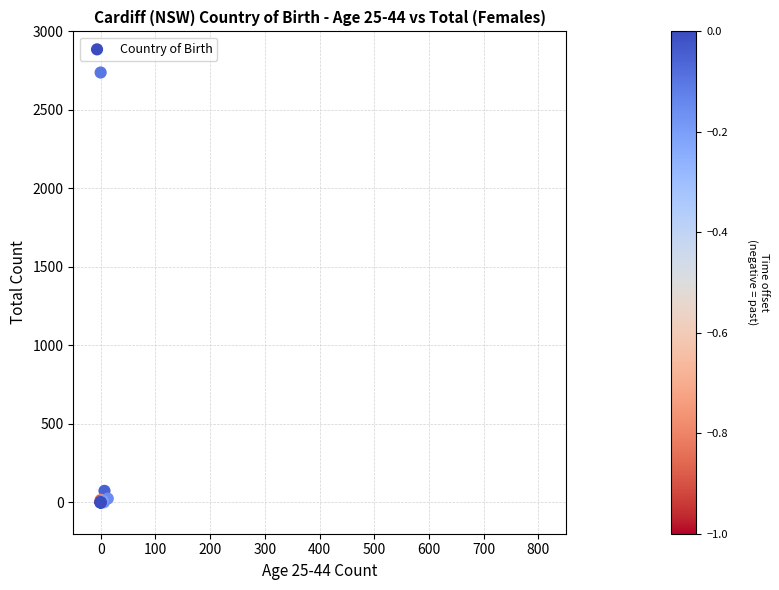

What Y value in the scatter plot is closest to 1369?

73